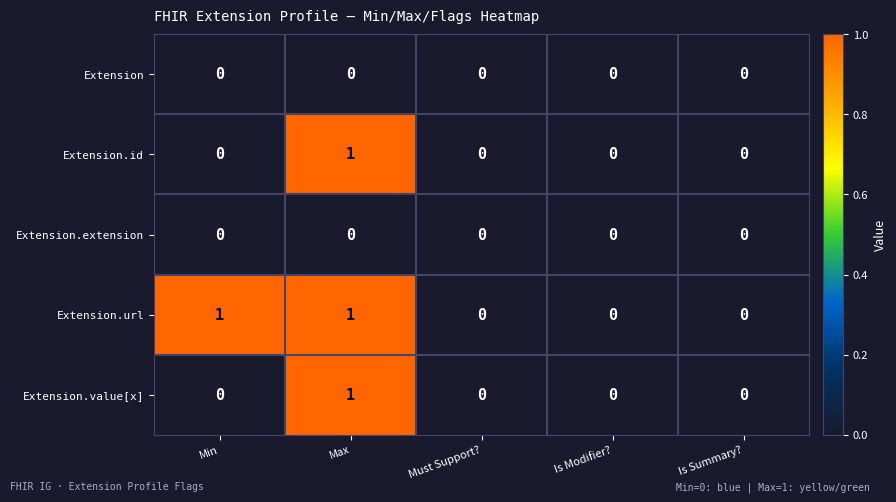

Reading left to right, transcribe all the data shown in this chart.

Extension: Min=0	Max=0	Must Support?=0	Is Modifier?=0	Is Summary?=0
Extension.id: Min=0	Max=1	Must Support?=0	Is Modifier?=0	Is Summary?=0
Extension.extension: Min=0	Max=0	Must Support?=0	Is Modifier?=0	Is Summary?=0
Extension.url: Min=1	Max=1	Must Support?=0	Is Modifier?=0	Is Summary?=0
Extension.value[x]: Min=0	Max=1	Must Support?=0	Is Modifier?=0	Is Summary?=0